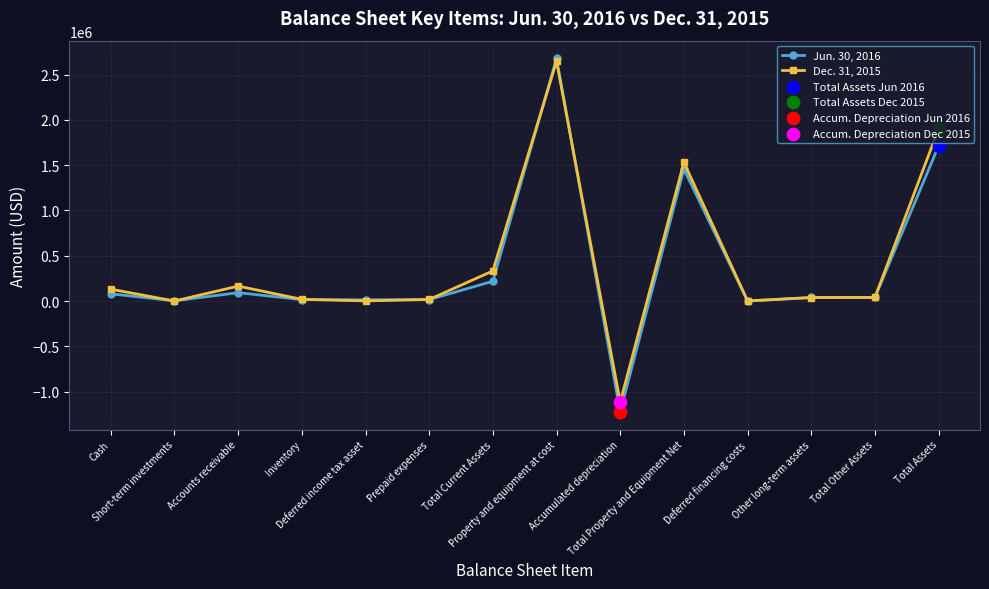

Which series has the widest spread of values?

Jun. 30, 2016